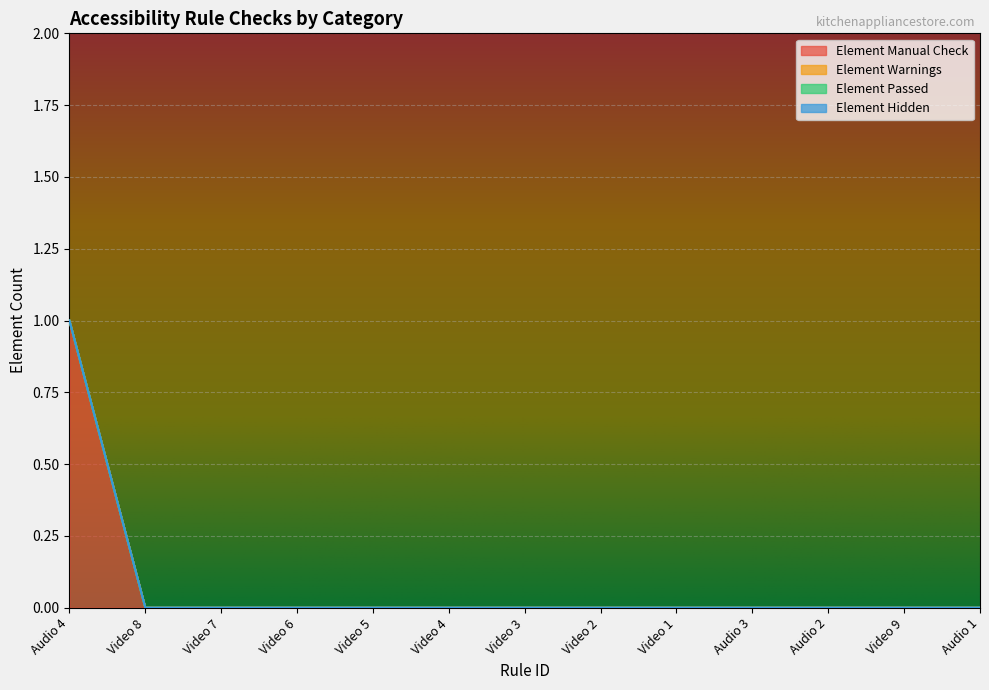

How many lines are shown in the chart?

4